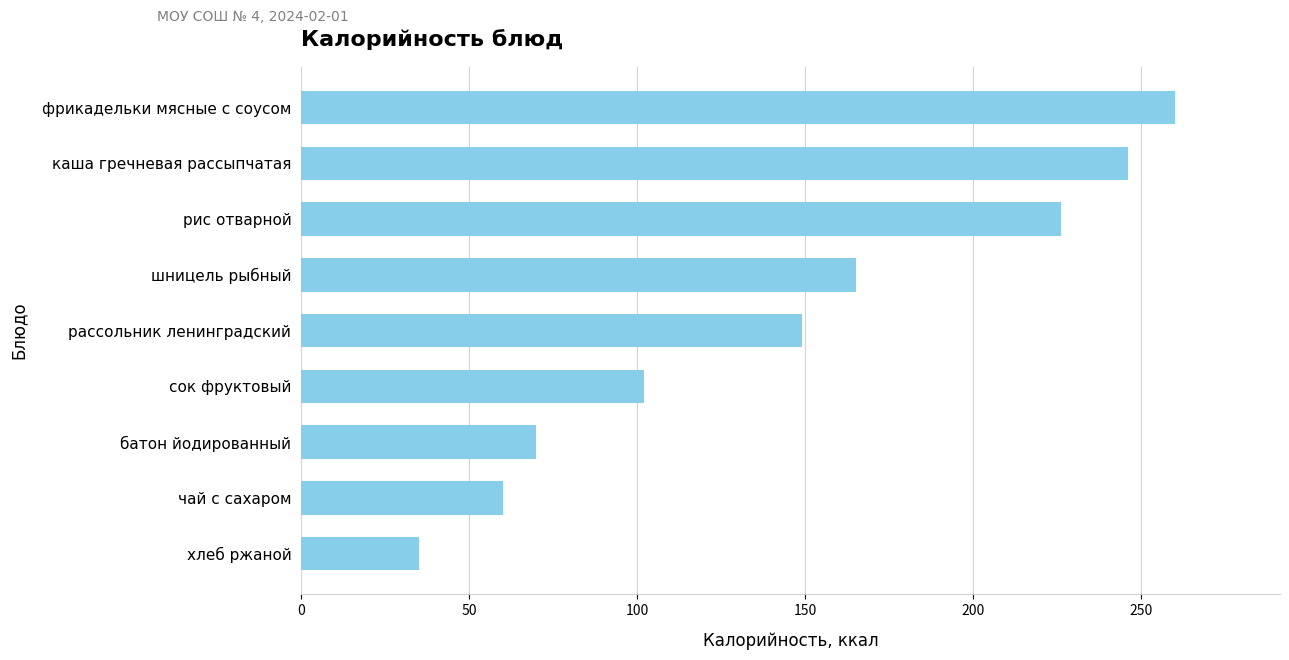

What is the smallest value displayed?

35